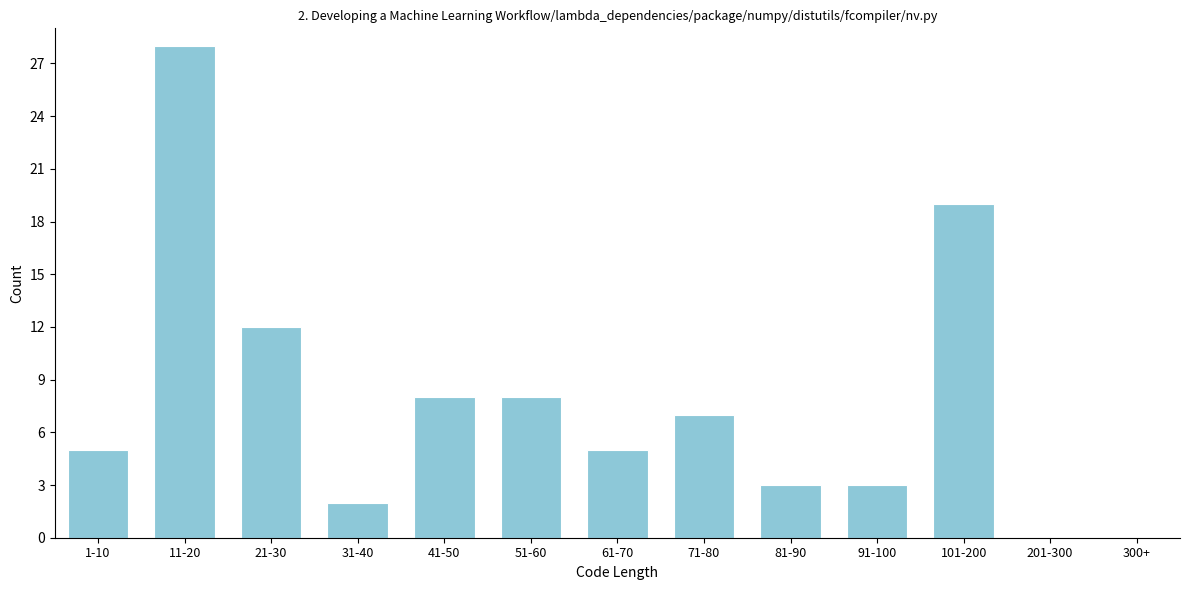

Reading left to right, transcribe all the data shown in this chart.

1-10=5	11-20=28	21-30=12	31-40=2	41-50=8	51-60=8	61-70=5	71-80=7	81-90=3	91-100=3	101-200=19	201-300=0	300+=0